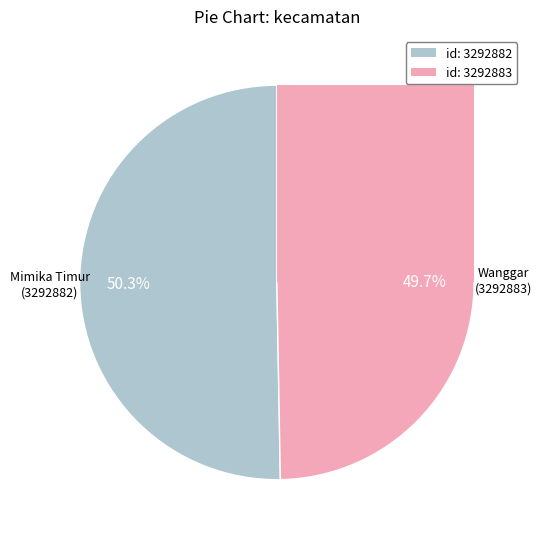

To the nearest percent, what is the combined percentage of 3292883 and 3292882?

100%